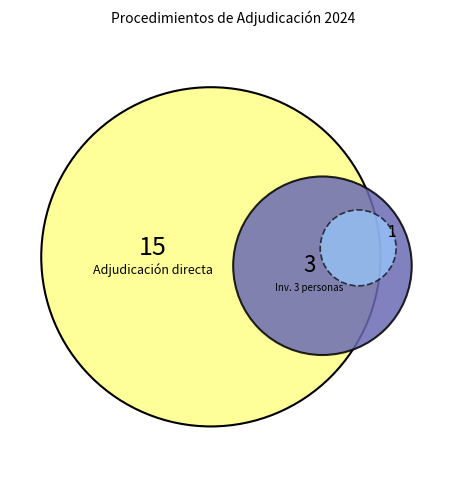

Rank the categories by value from lowest to highest.

Licitación pública, Invitación a cuando menos tres personas, Adjudicación directa